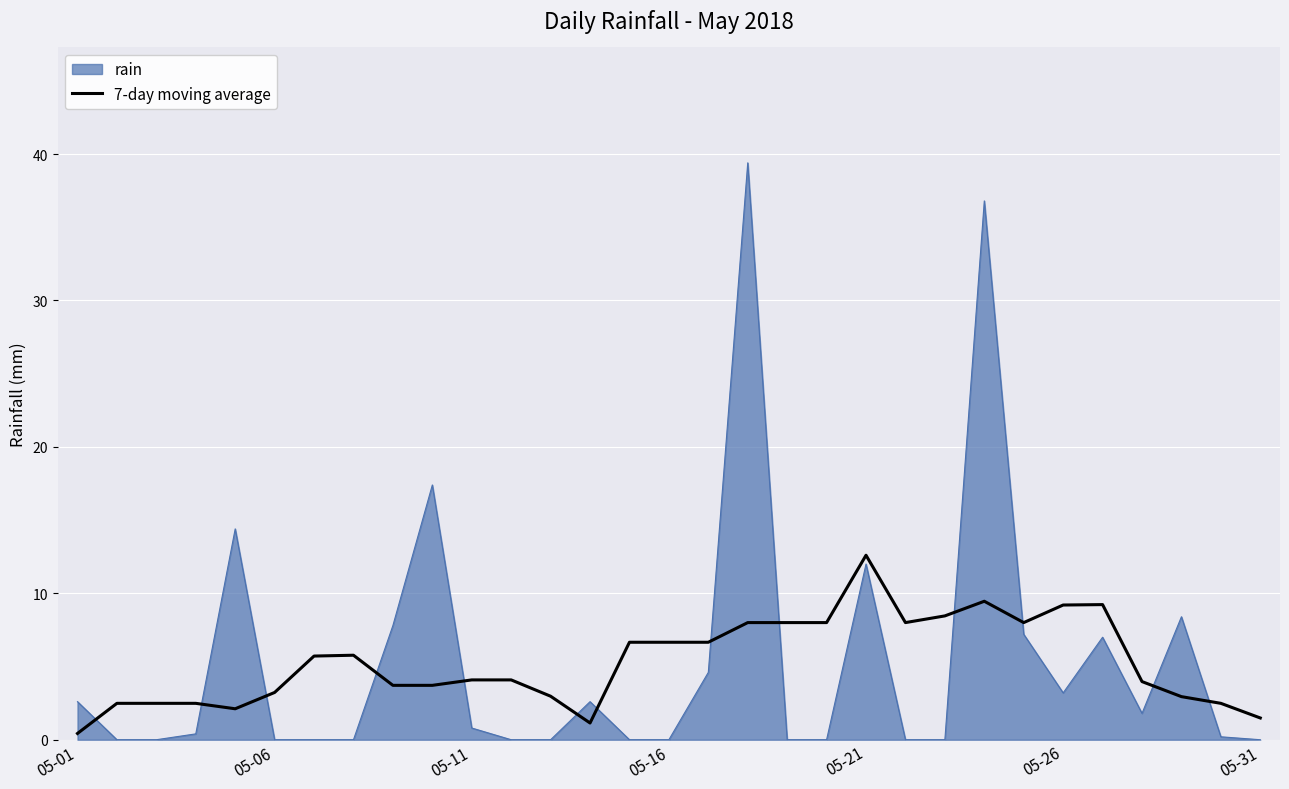

Count the number of data series in this chart.

2